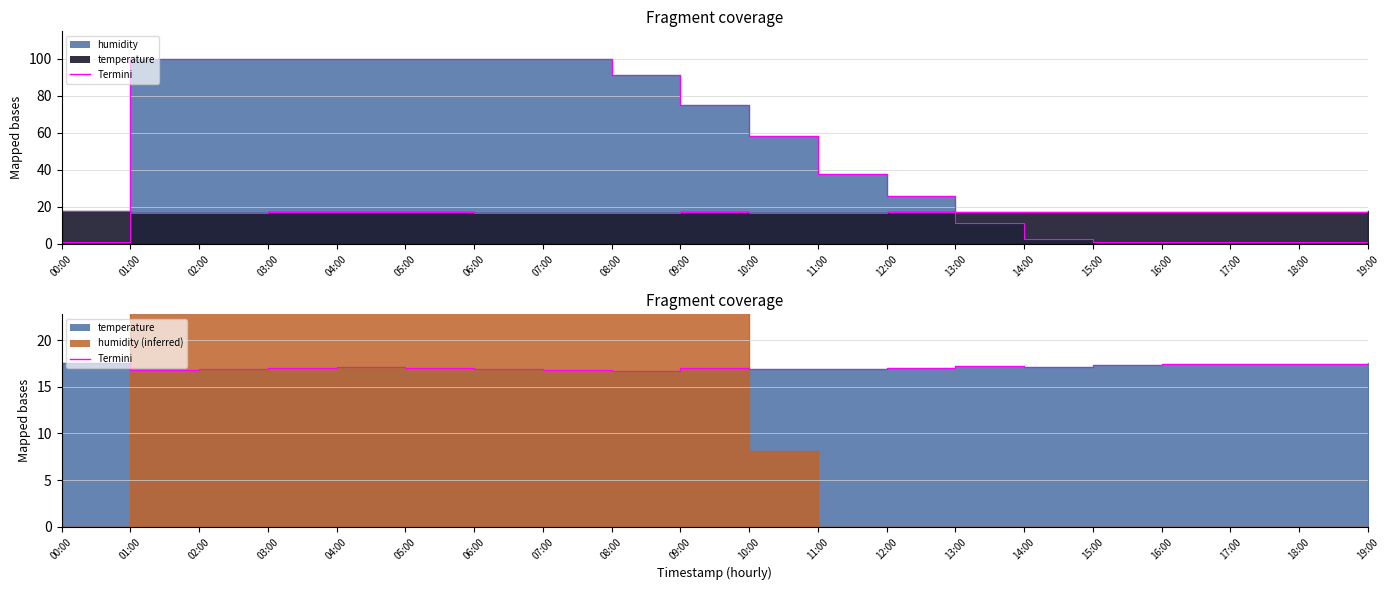

Which series has the widest spread of values?

humidity